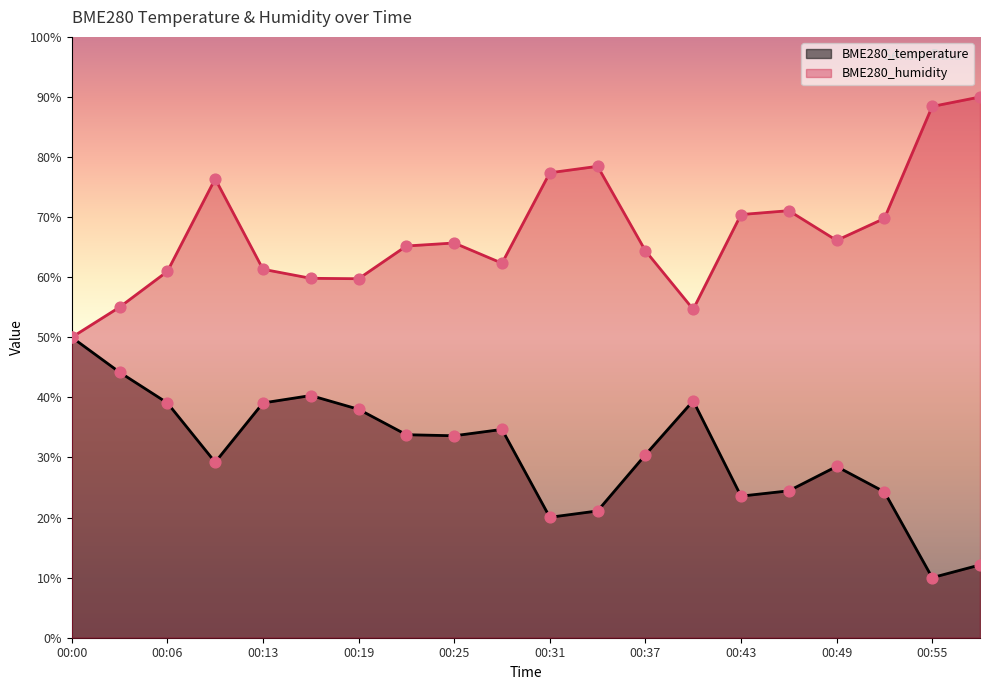

What is the total value across all series at 00:40?

94.1